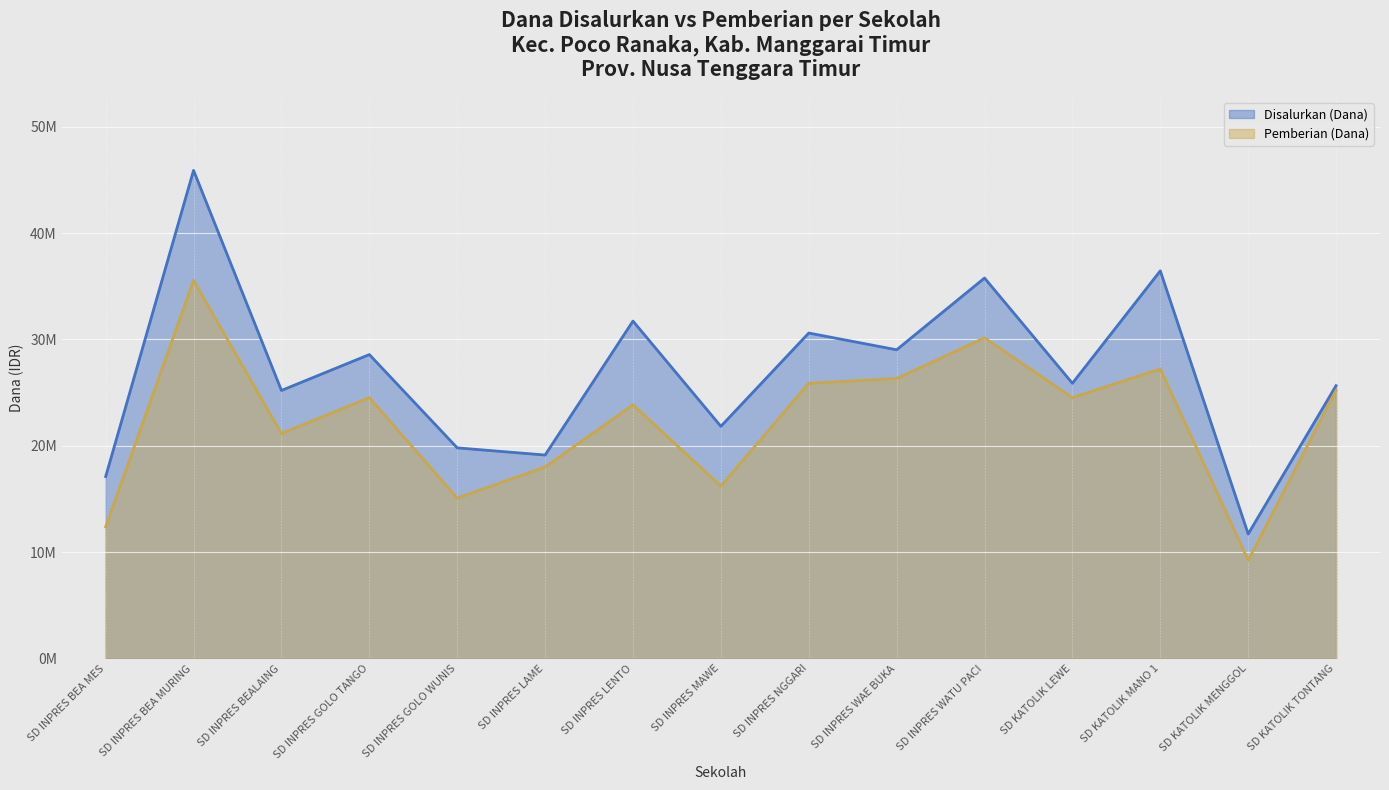

True or false: Disalurkan (Dana) and Pemberian (Dana) intersect in this chart.

False